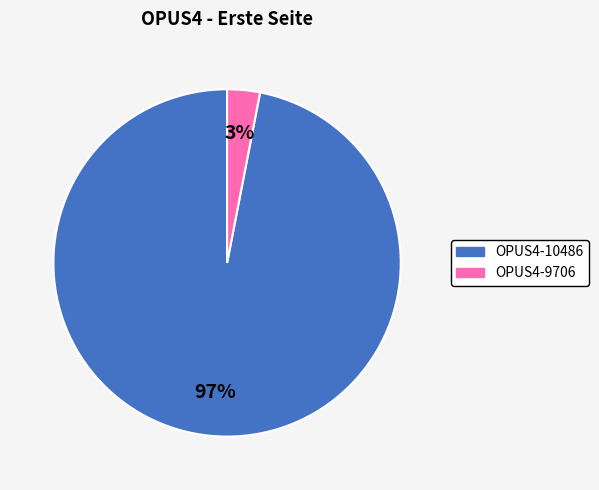

To the nearest percent, what is the average slice percentage?

50%